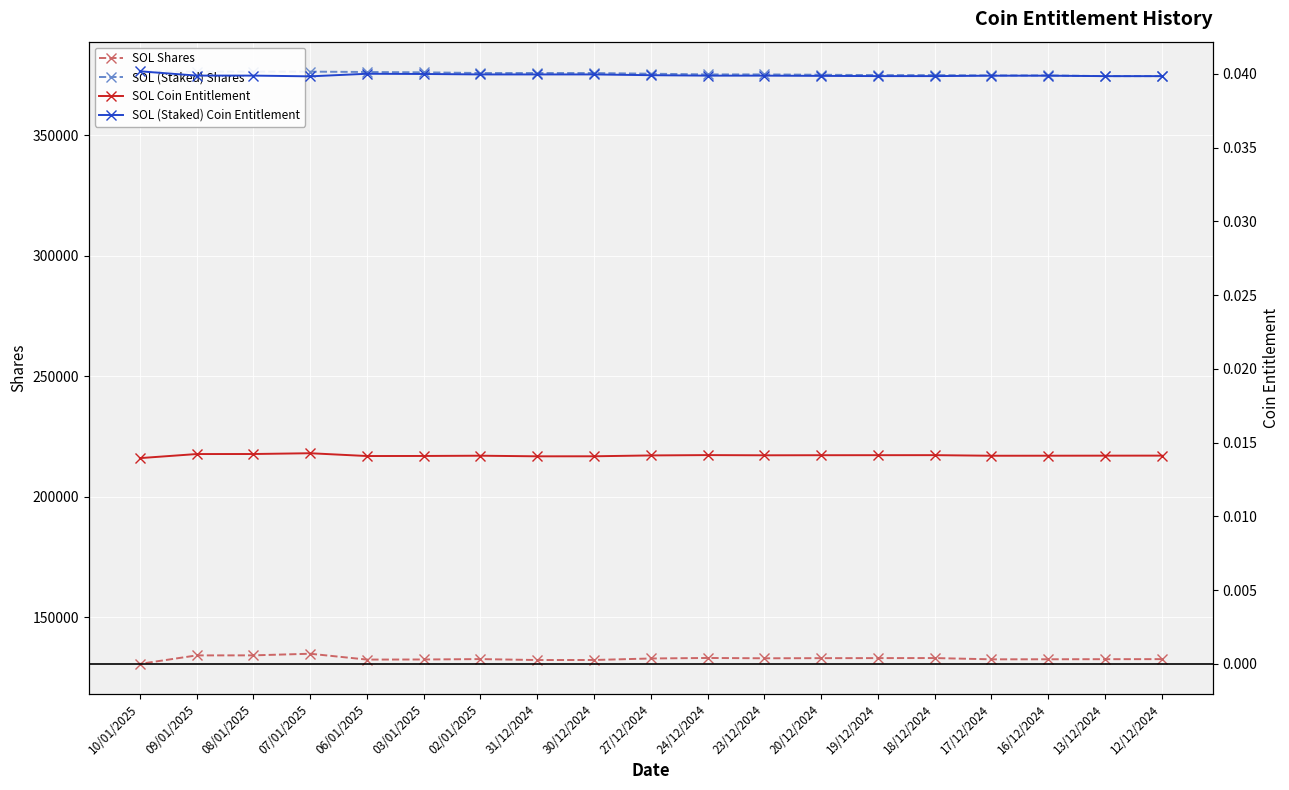

In SOL Coin Entitlement, how many points are lower than both neighbors (excluding endpoints)?

4